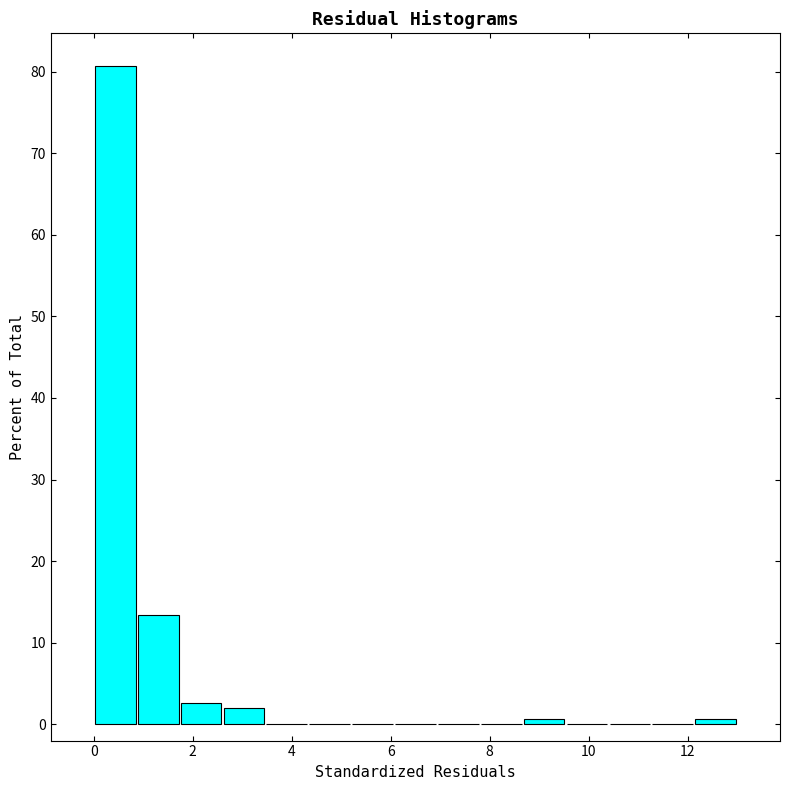

Over which range of the x-axis is the bar tallest?

0.0 to 0.8